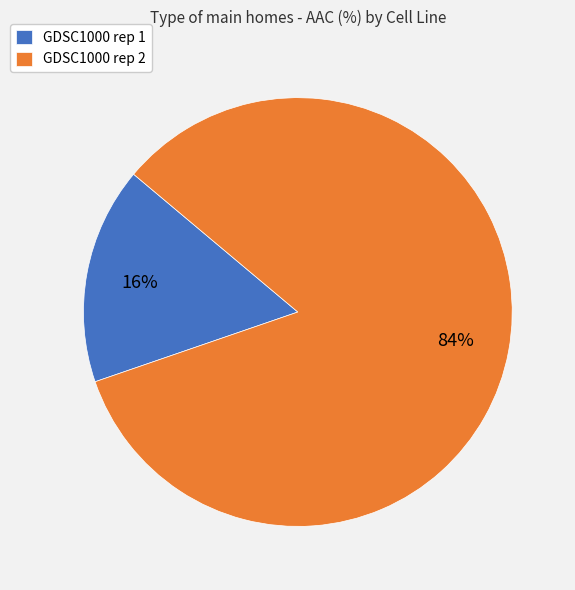

The GDSC1000 rep 1 slice represents 16% of the pie. True or false?

True